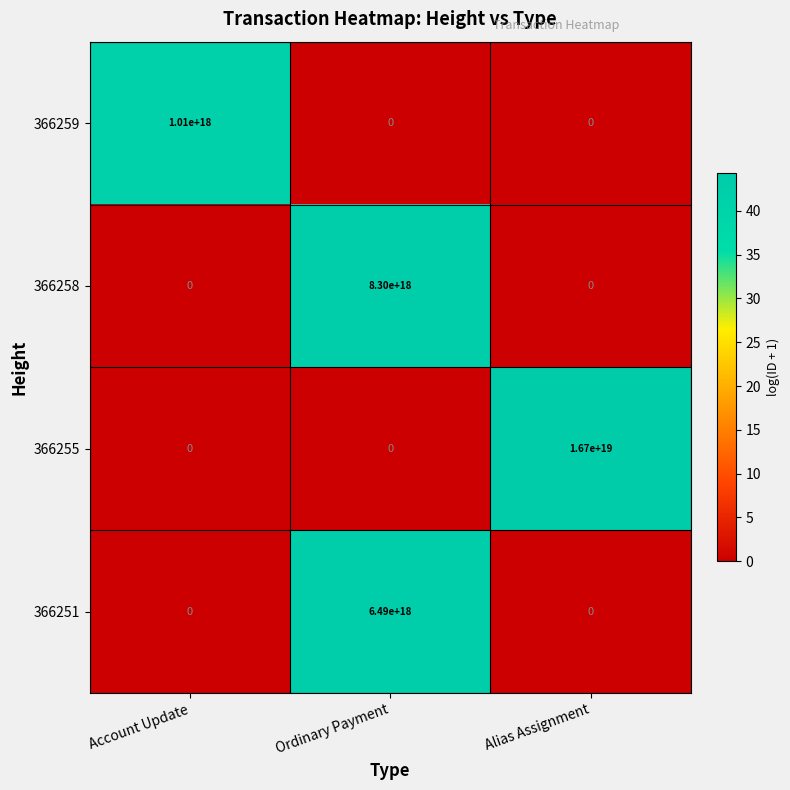

List the series in order of their peak value, highest first.

366255, 366258, 366251, 366259